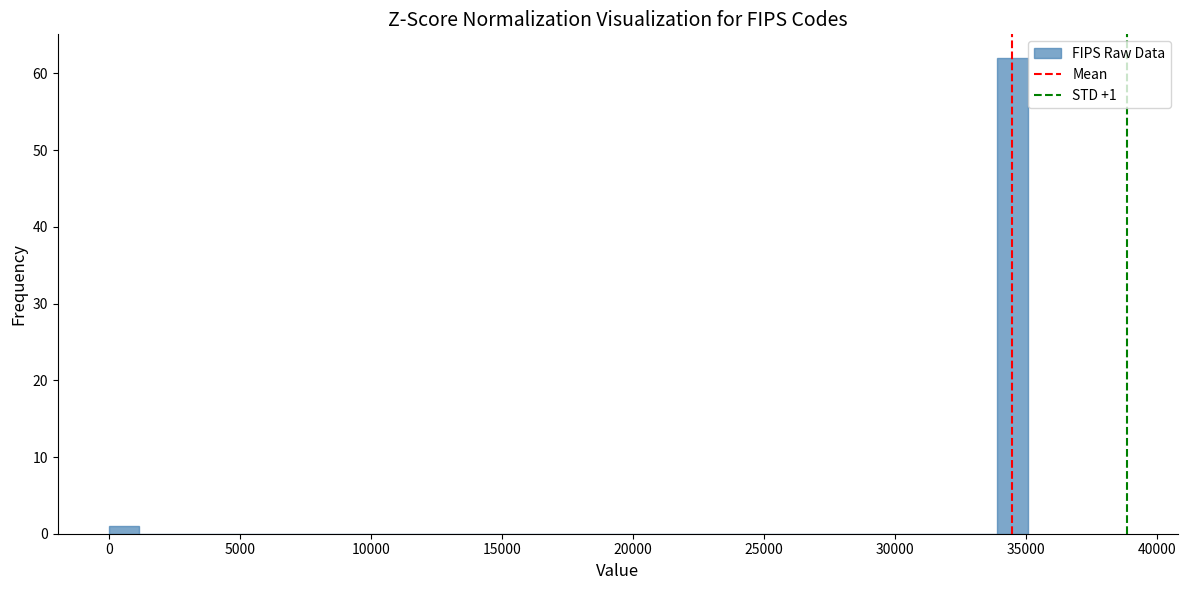

Read against the x-axis, roughly where is the centre of the tallest bar?

34500